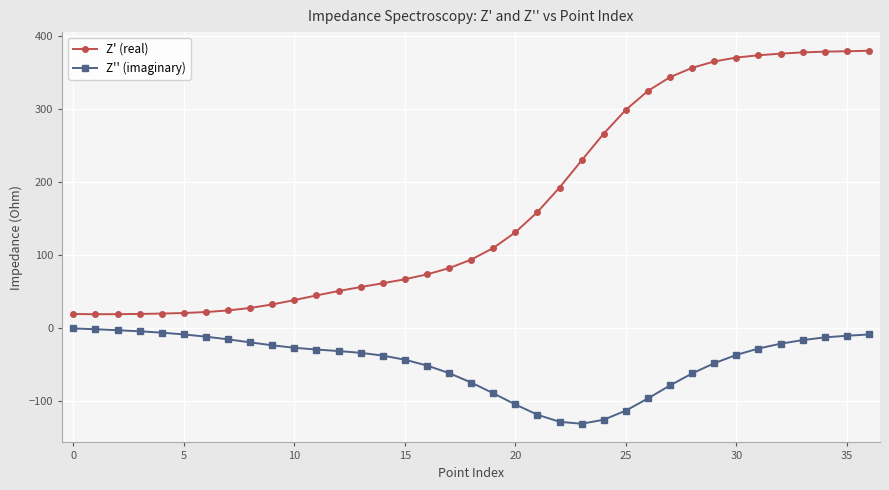

What is the difference between the second highest and second lowest values in the Z'' (imaginary) series?

126.9